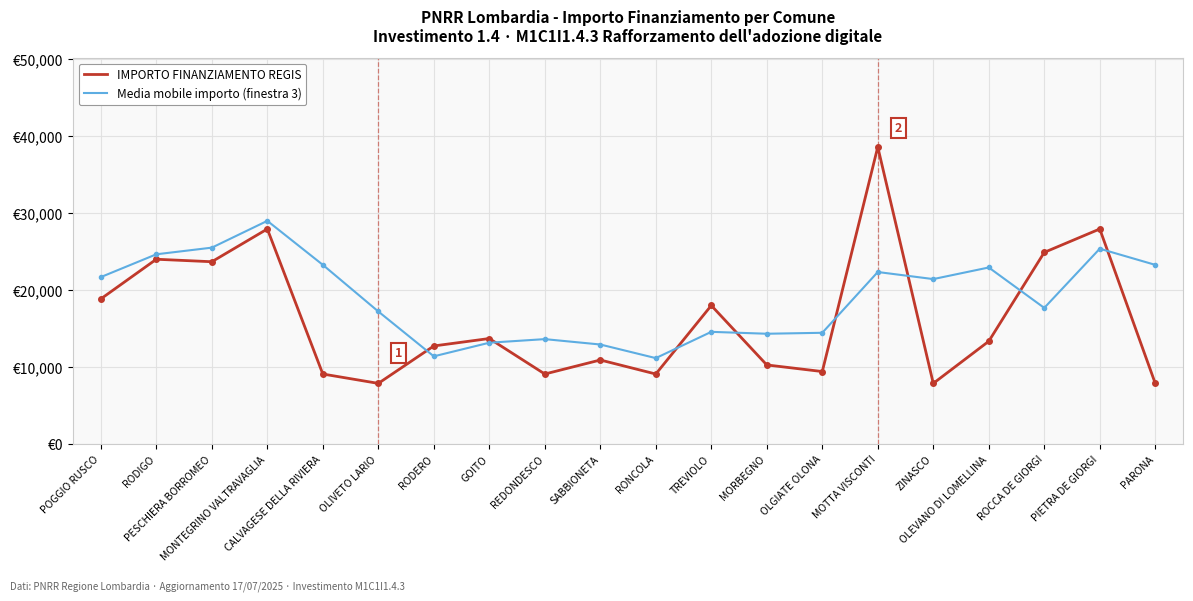

Which series ends up on top after the final intersection of IMPORTO FINANZIAMENTO REGIS and Media mobile importo (finestra 3)?

Media mobile importo (finestra 3)